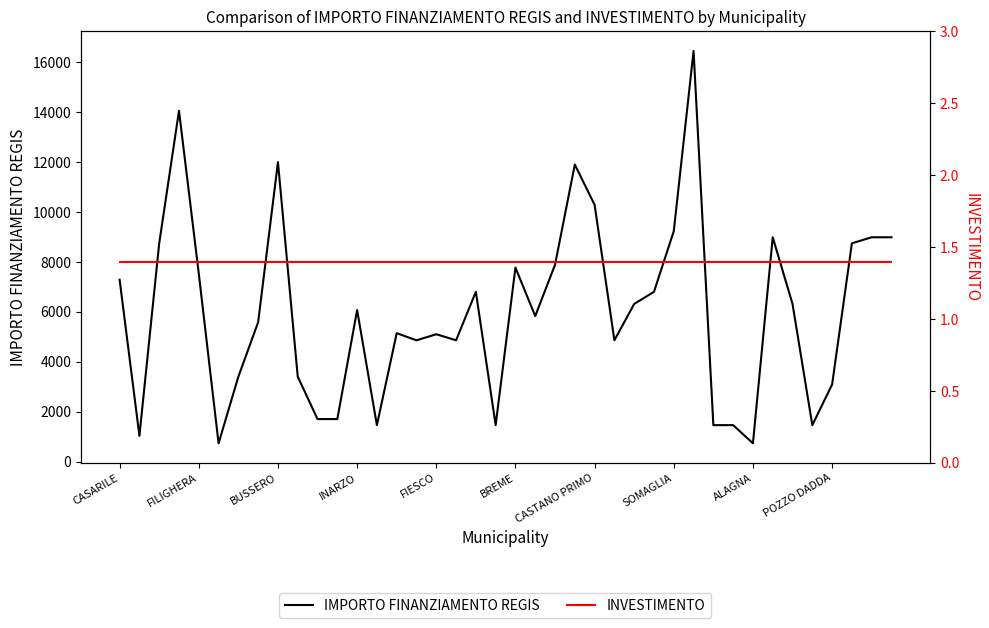

True or false: IMPORTO FINANZIAMENTO REGIS has a value of 567.8 at 19.

False